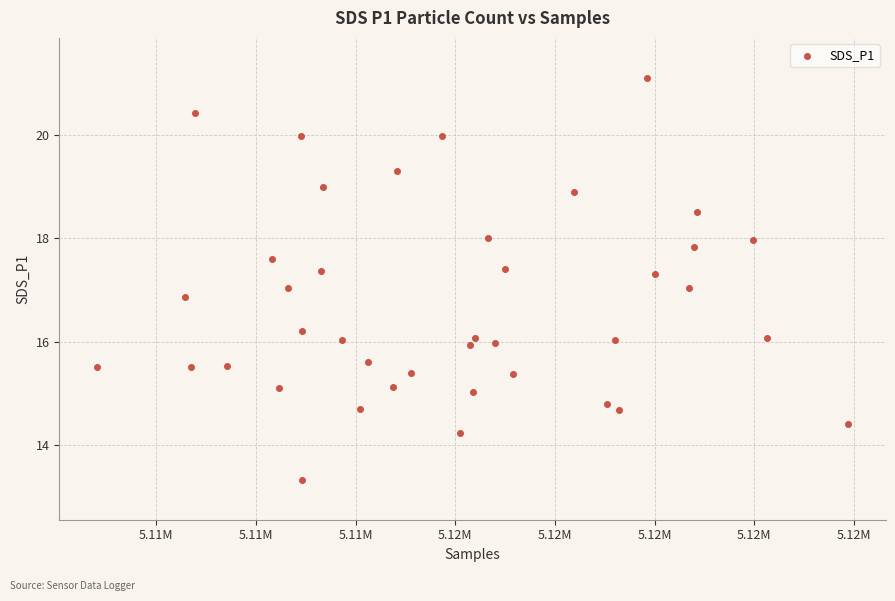

What is the range of X values (max minus min)?

18849.0